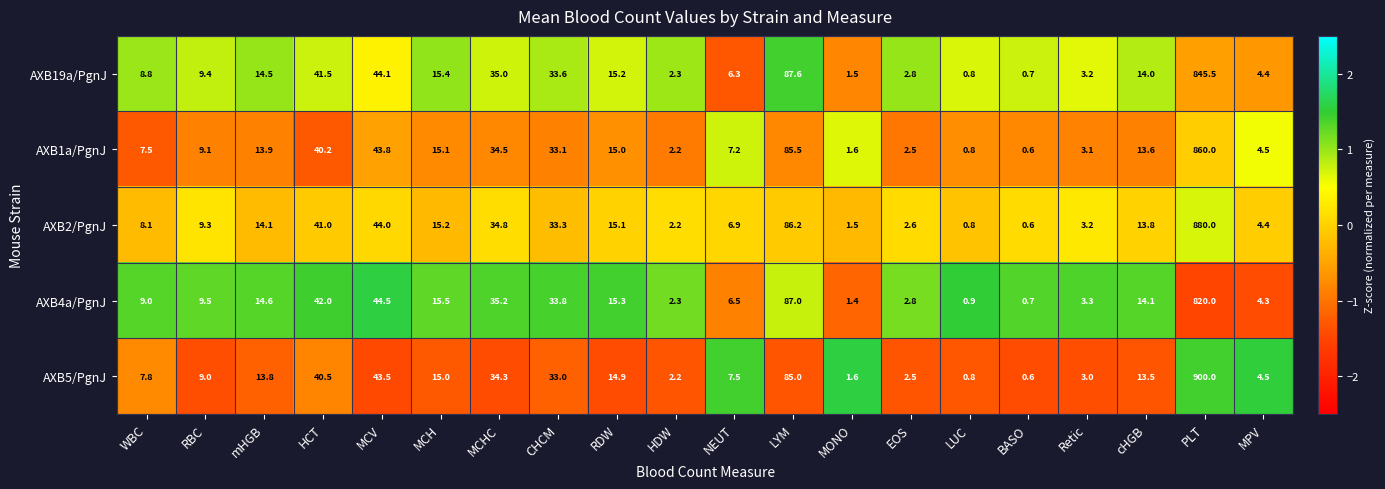

Count the number of categories in the chart.

20